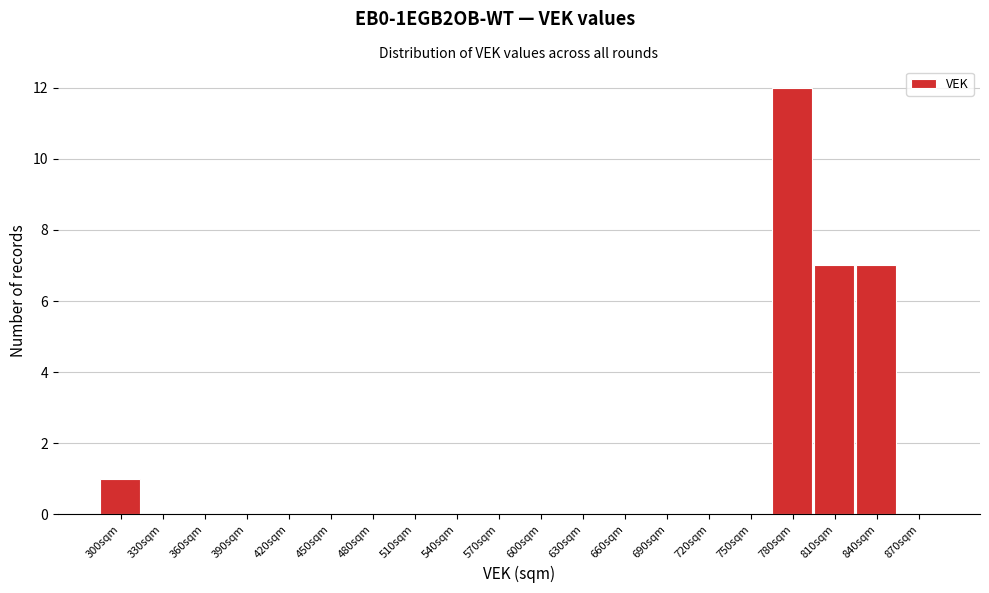

Reading left to right, extract all data points from this chart.

300sqm=1	330sqm=0	360sqm=0	390sqm=0	420sqm=0	450sqm=0	480sqm=0	510sqm=0	540sqm=0	570sqm=0	600sqm=0	630sqm=0	660sqm=0	690sqm=0	720sqm=0	750sqm=0	780sqm=12	810sqm=7	840sqm=7	870sqm=0